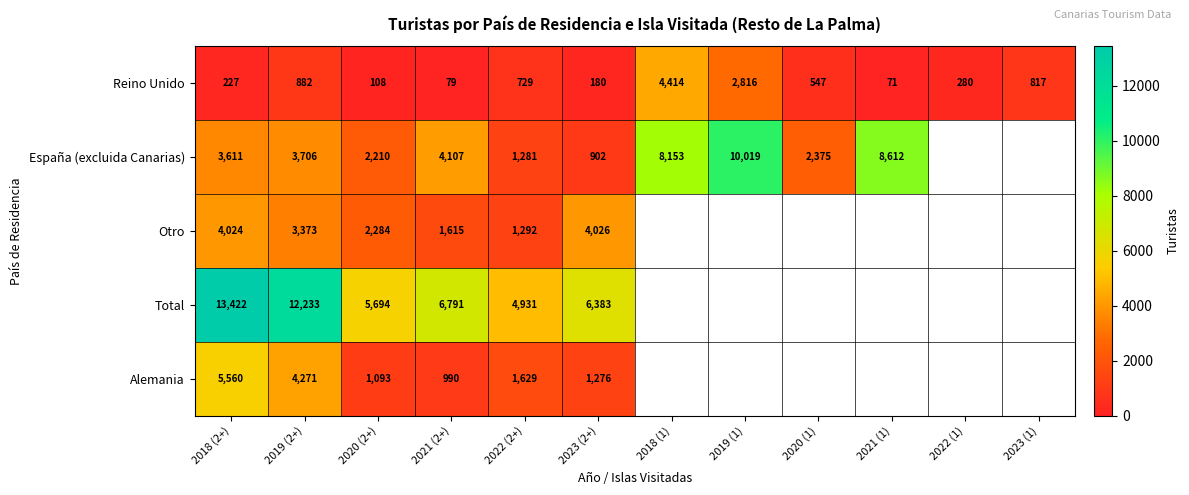

At which label does Reino Unido reach its minimum?

2021 (1)